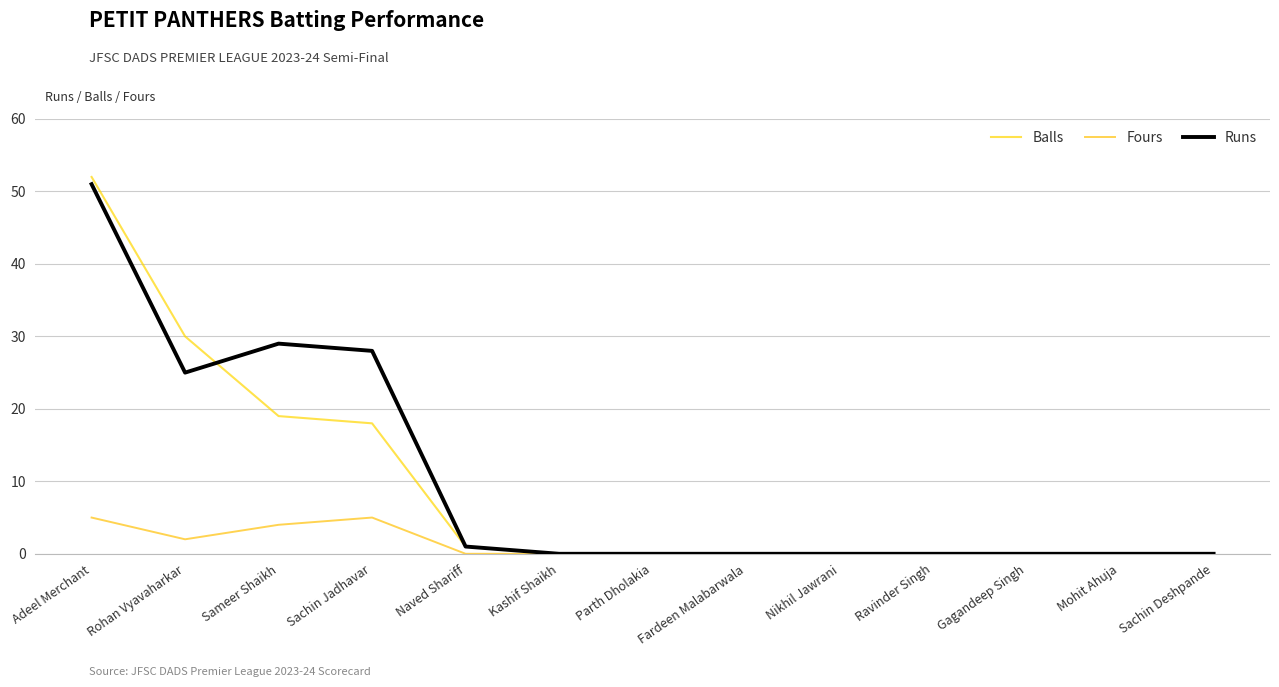

How many series are shown in this chart?

3